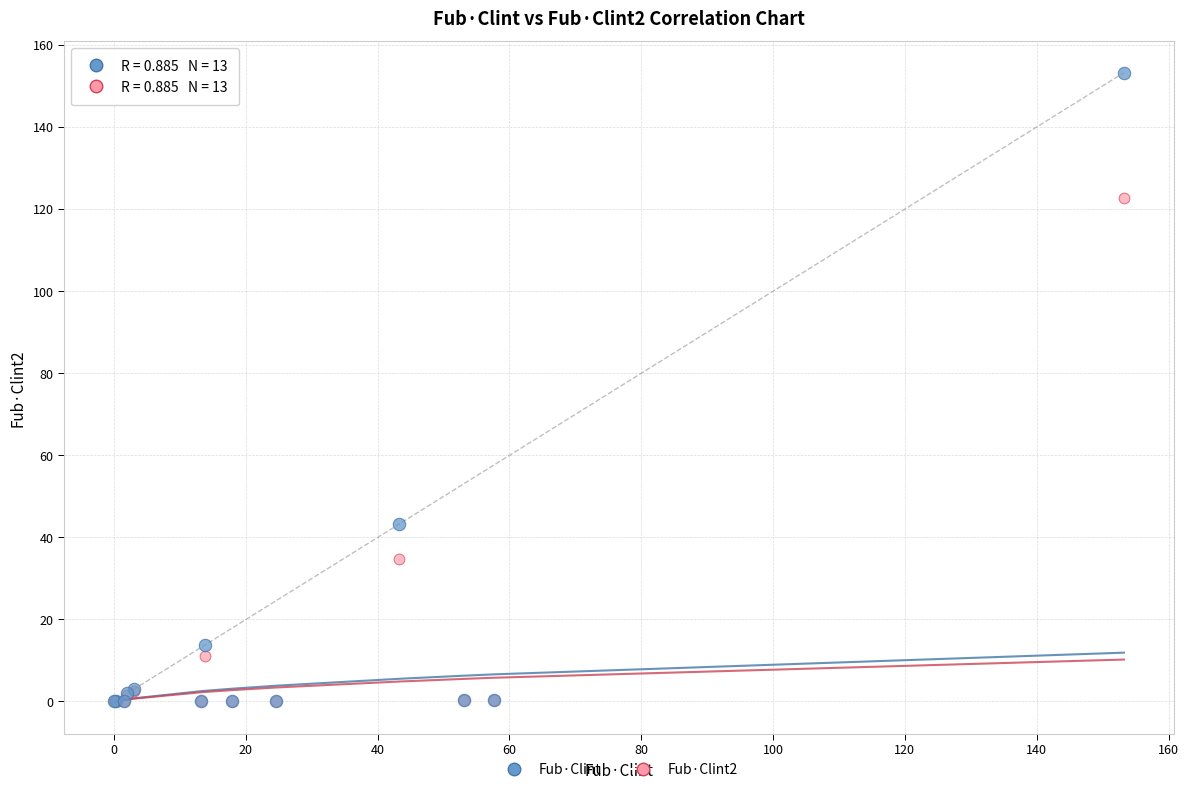

Across all series, what Y value is closest to 76?

43.3